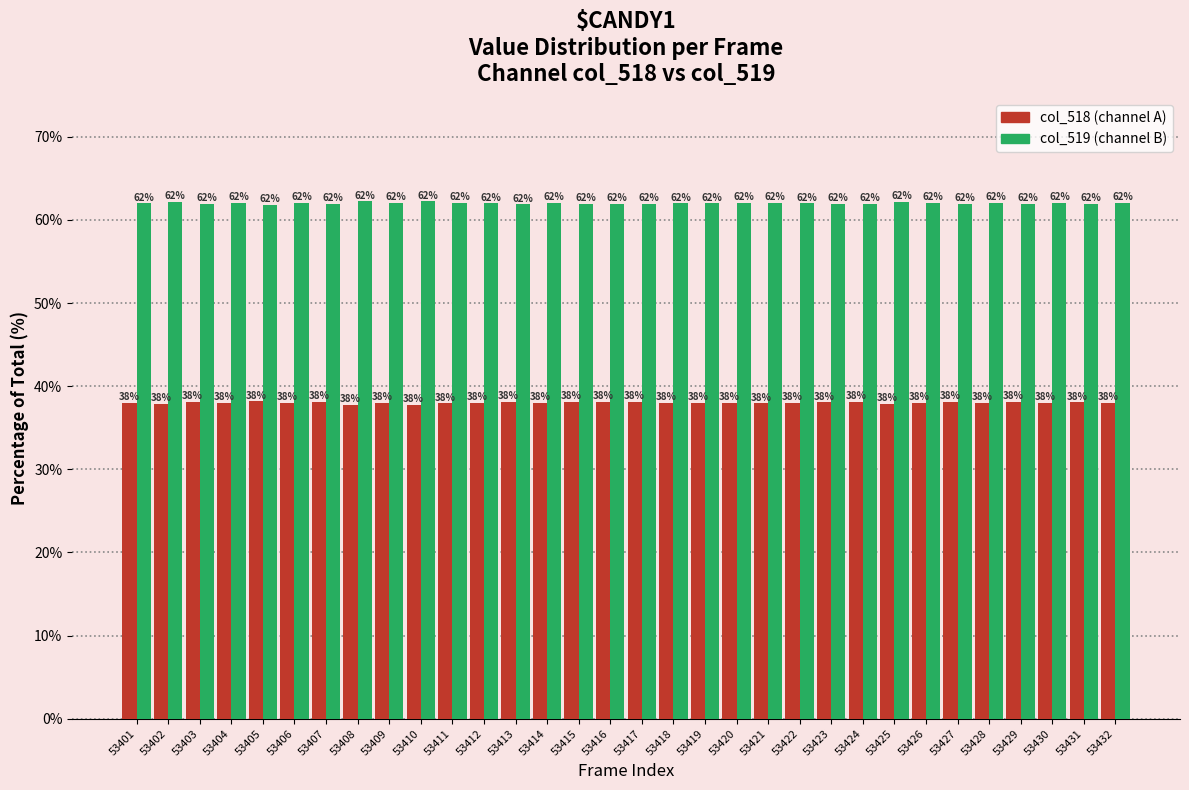

What is the total value across all series at 53429?

100.0